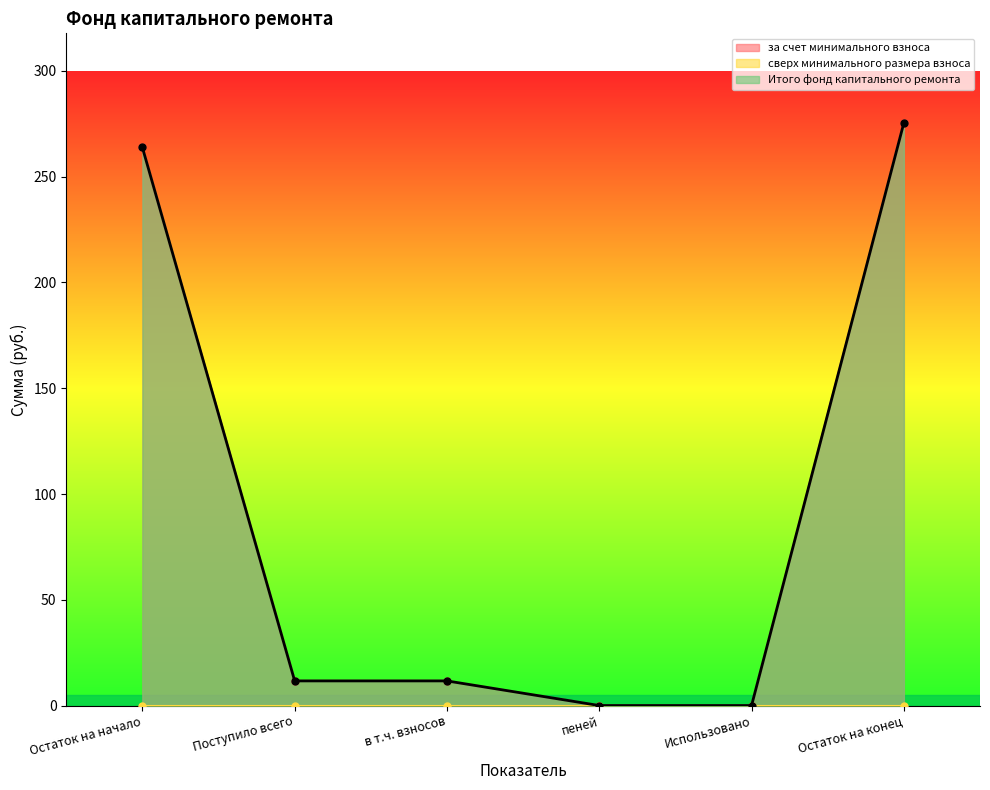

True or false: Итого фонд капитального ремонта and за счет минимального взноса cross at least once.

False